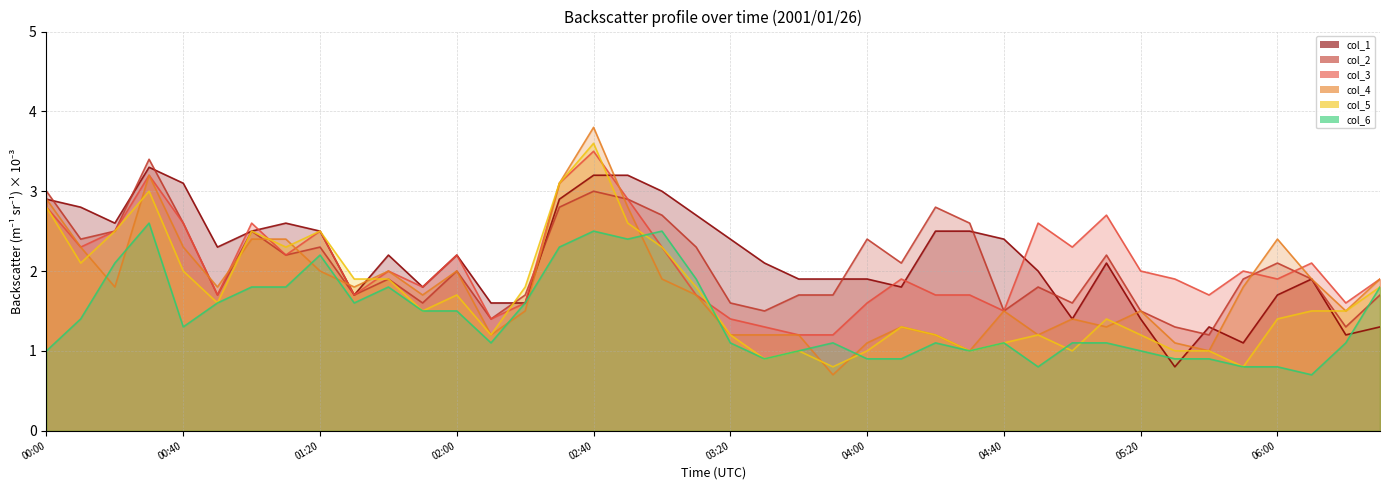

Count the number of data series in this chart.

6